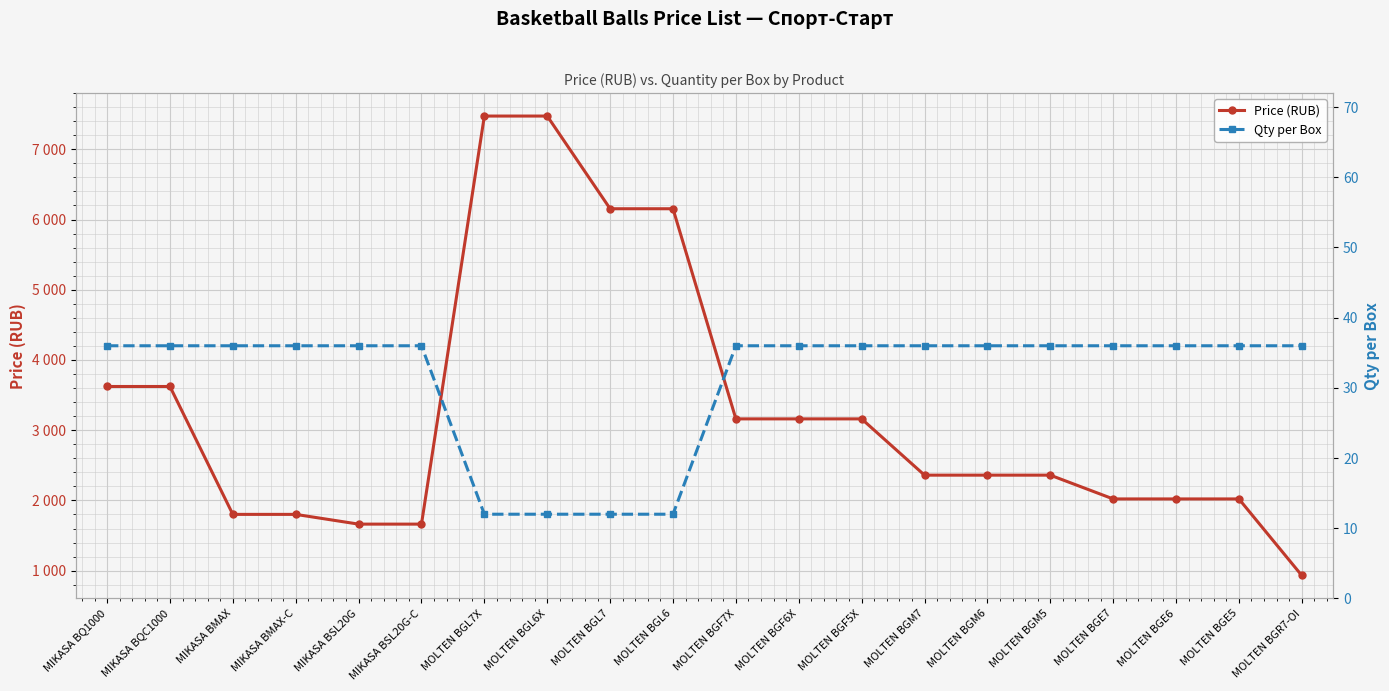

At which label is Price (RUB) closest to 4202?

MIKASA BQ1000